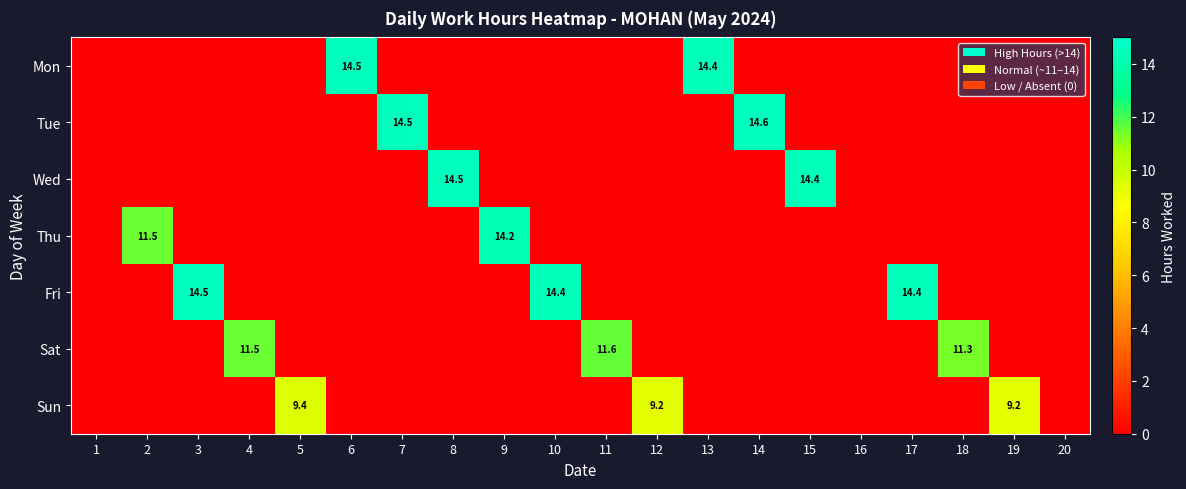

The value of Tue at 17 is 0.0. True or false?

True